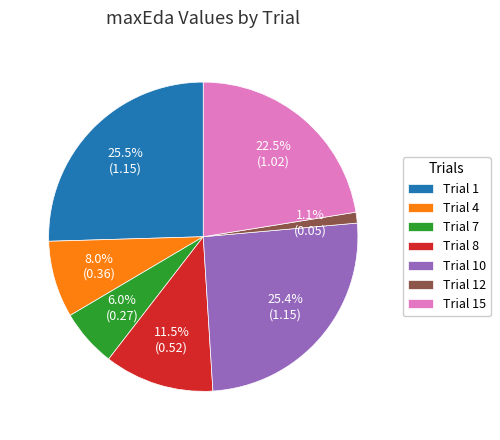

What is the smallest slice in the pie chart?

Trial 12